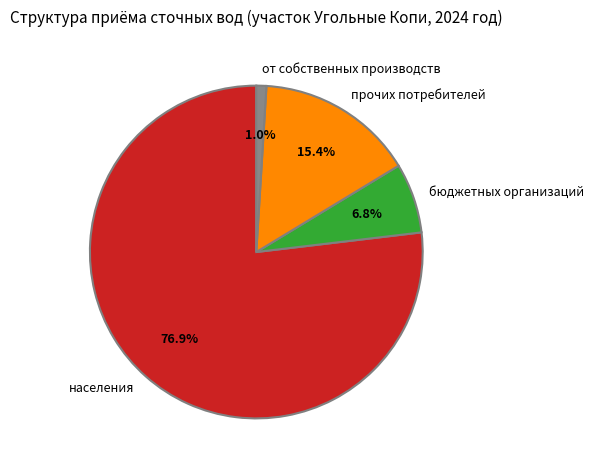

True or false: прочих потребителей accounts for 15% of the total.

True